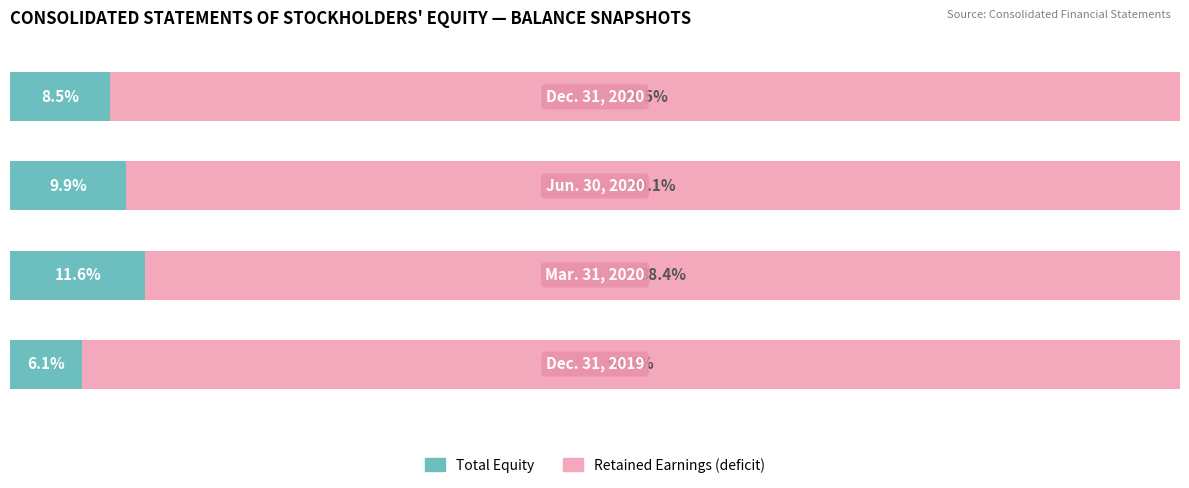

What are all the series names shown in the legend?

Total Equity, Retained Earnings (deficit)